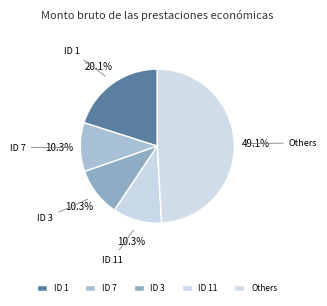

What percentage is NOT represented by ID 1?

79.9%